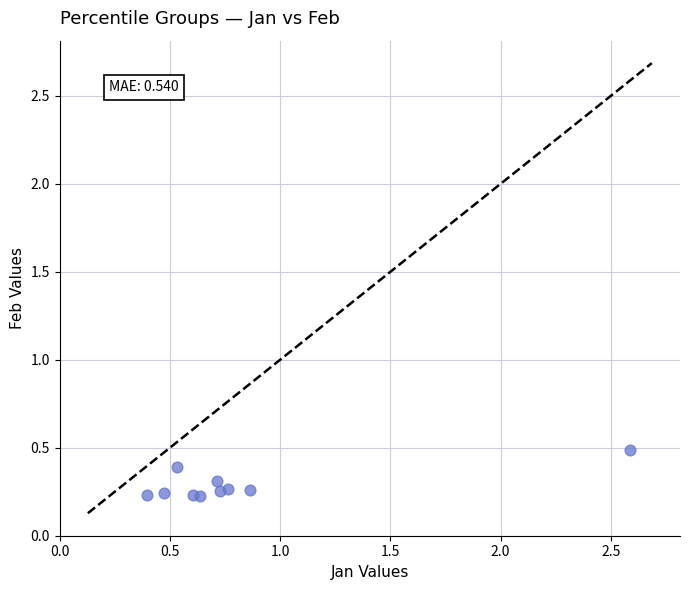

What is the range of X values (max minus min)?

2.2